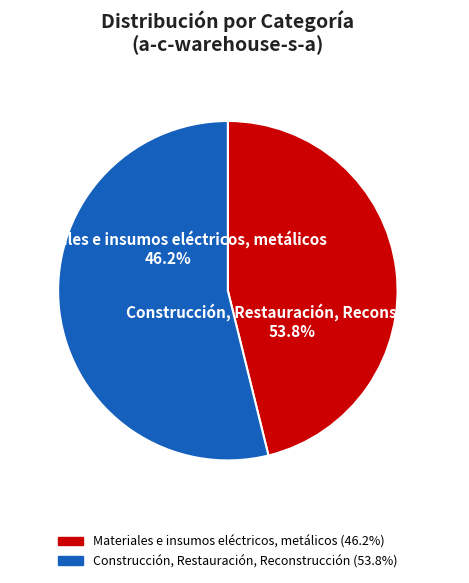

What percentage do Construcción, Restauración, Reconstrucción and Materiales e insumos eléctricos, metálicos together represent?

100.0%